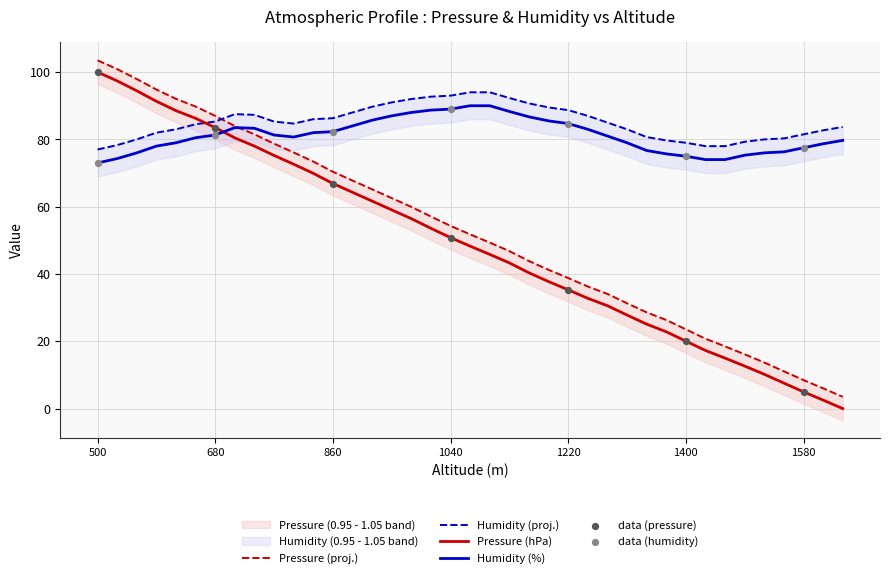

At how many categories does at least one series exceed 11?

39